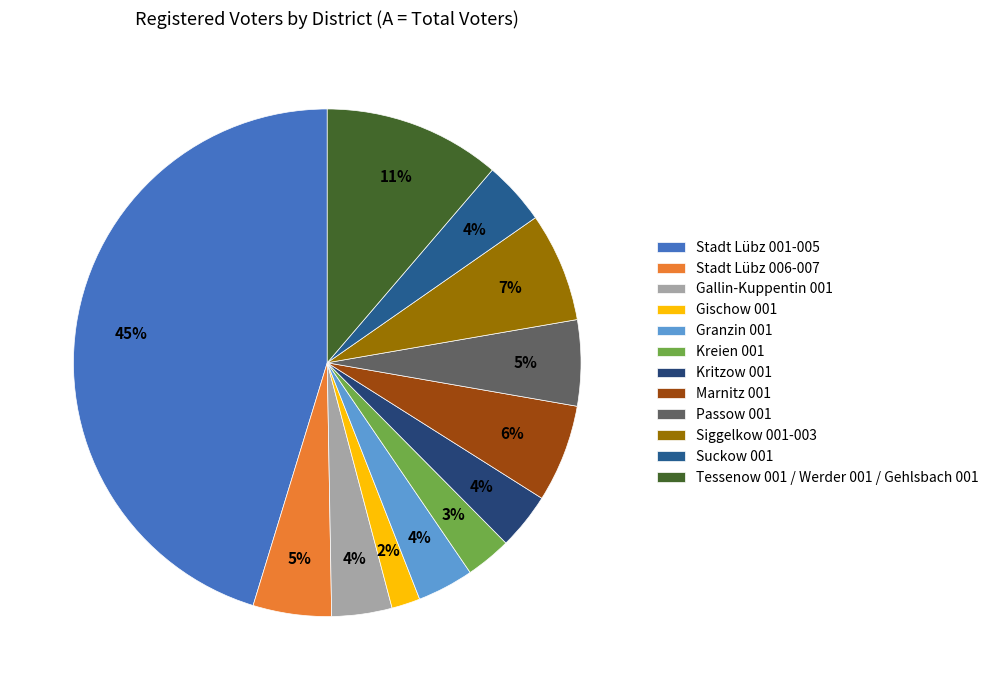

What is the smallest slice in the pie chart?

Gischow 001